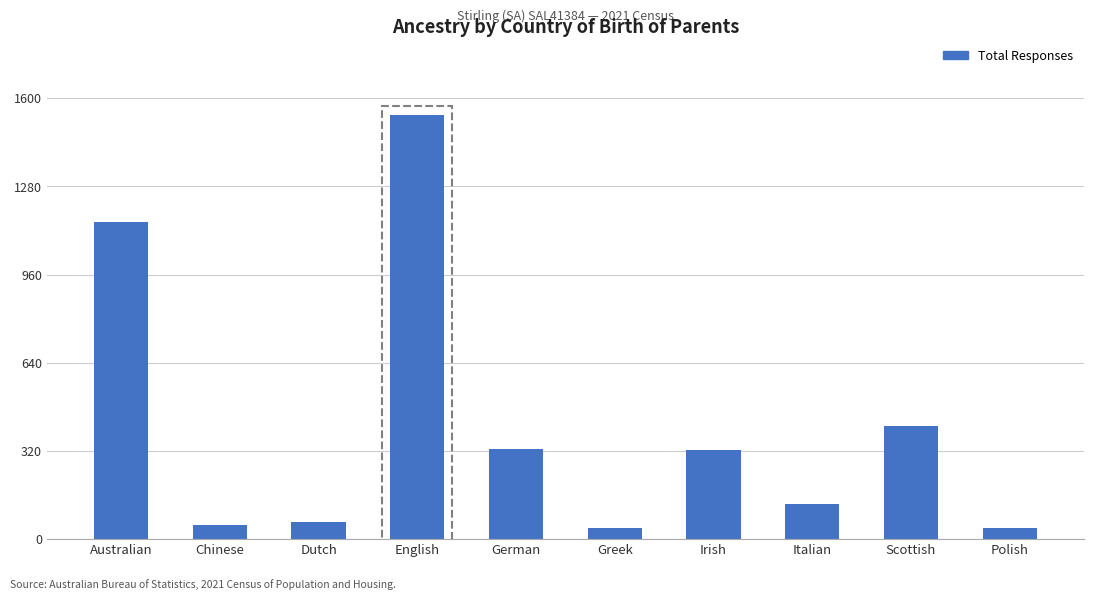

How many categories are shown in the chart?

10